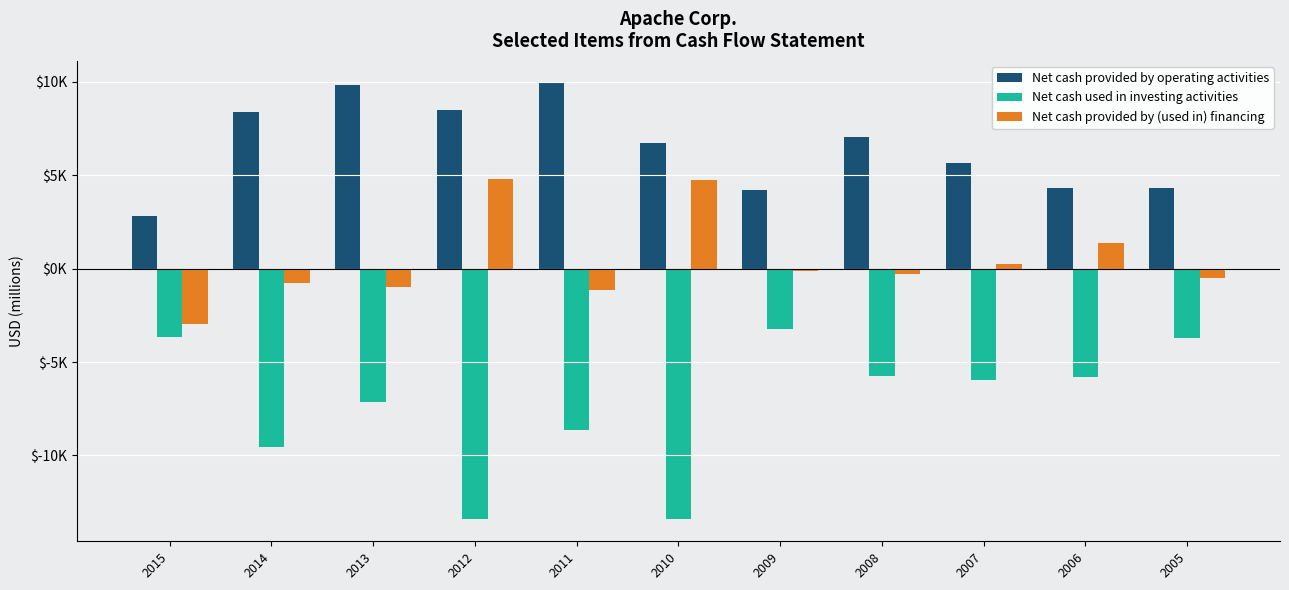

Does the chart contain stacked bars?

No